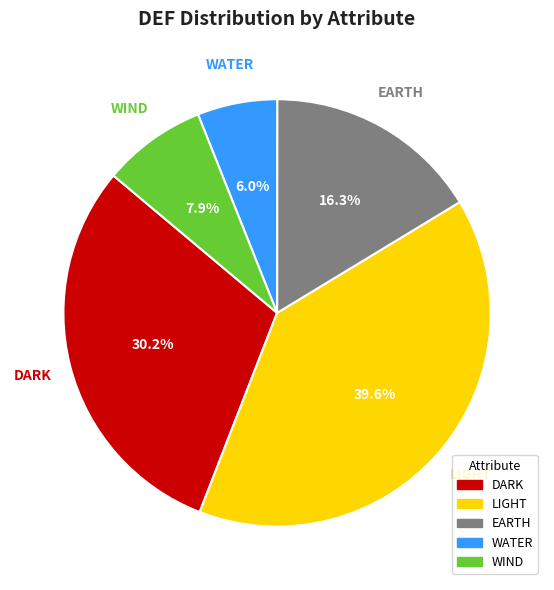

Is there a majority slice in this chart?

No